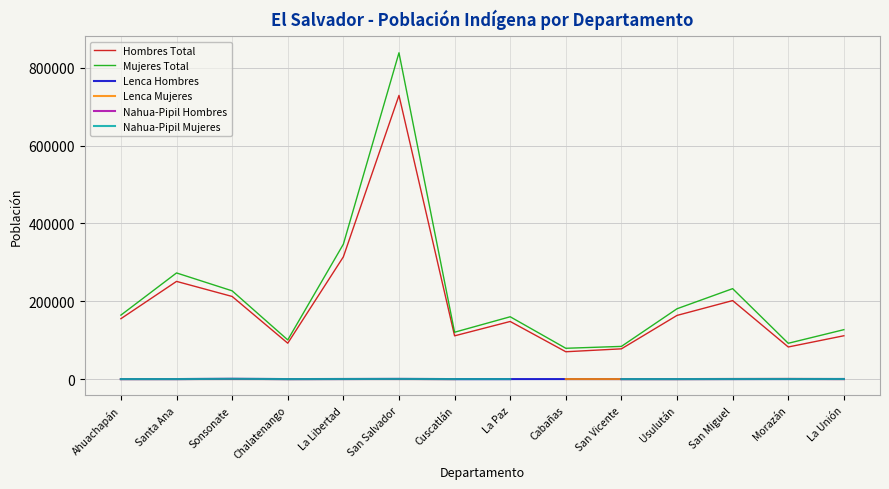

True or false: Lenca Mujeres has a value of 48.0 at La Unión.

True